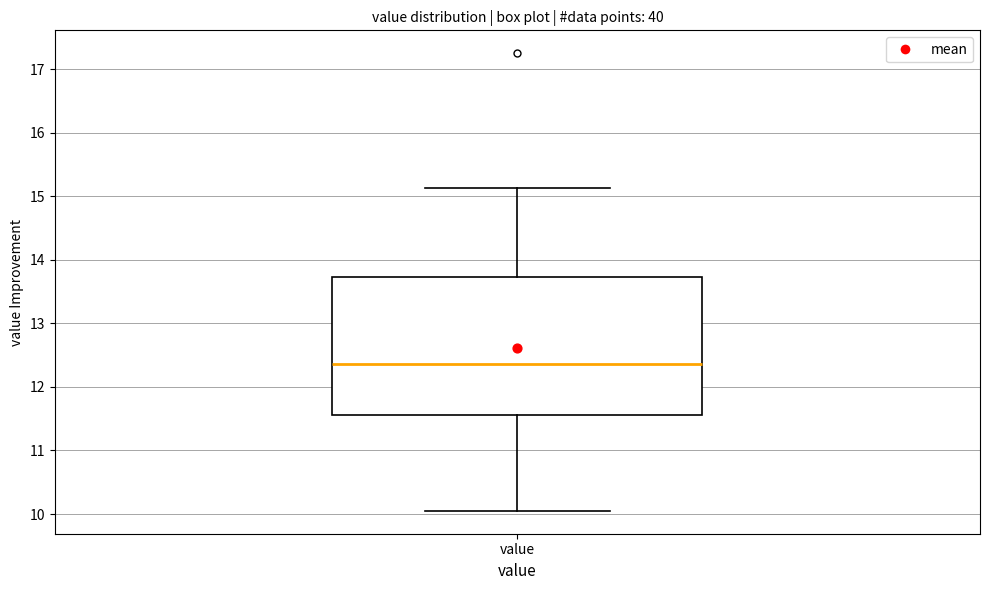

Where does the median line of the box for value sit on the y-axis? The values are not printed on the chart, so give them approximately, as read against the axis.

12.4